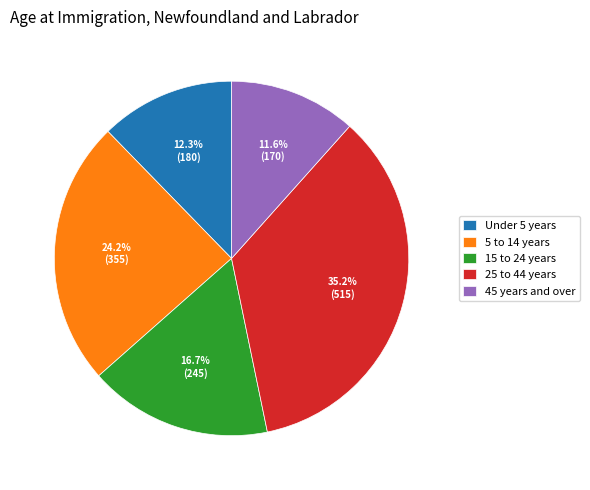

Combined, do 15 to 24 years and 45 years and over account for over 50%?

No